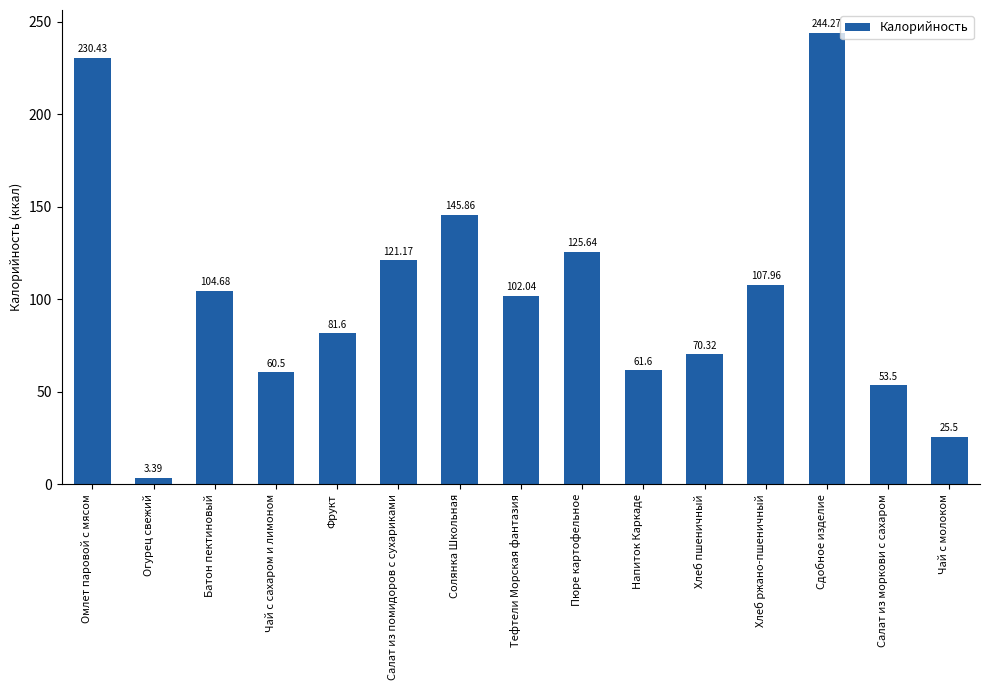

Reading left to right, list all the values displayed in this chart.

Омлет паровой с мясом=230.4	Огурец свежий=3.4	Батон пектиновый=104.7	Чай с сахаром и лимоном=60.5	Фрукт=81.6	Салат из помидоров с сухариками=121.2	Солянка Школьная=145.9	Тефтели Морская фантазия=102.0	Пюре картофельное=125.6	Напиток Каркаде=61.6	Хлеб пшеничный=70.3	Хлеб ржано-пшеничный=108.0	Сдобное изделие=244.3	Салат из моркови с сахаром=53.5	Чай с молоком=25.5